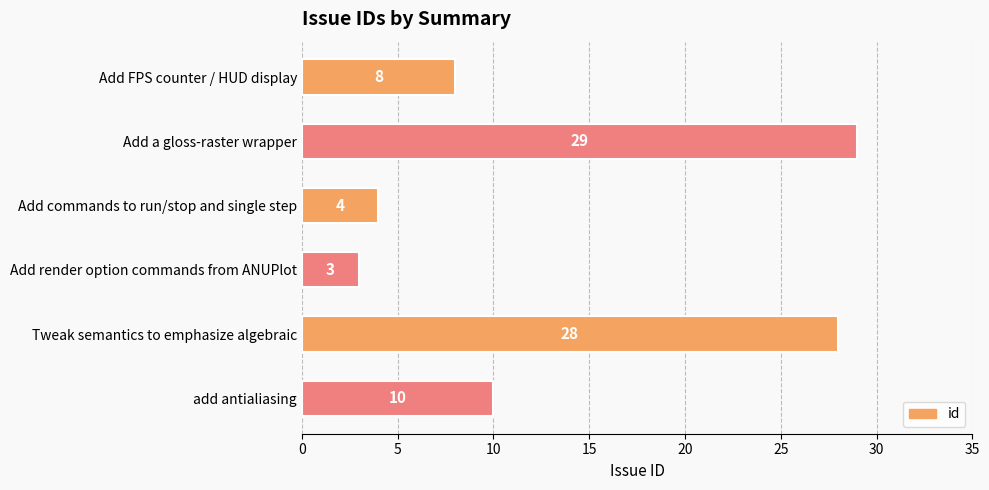

What is the difference between the maximum and minimum values?

26